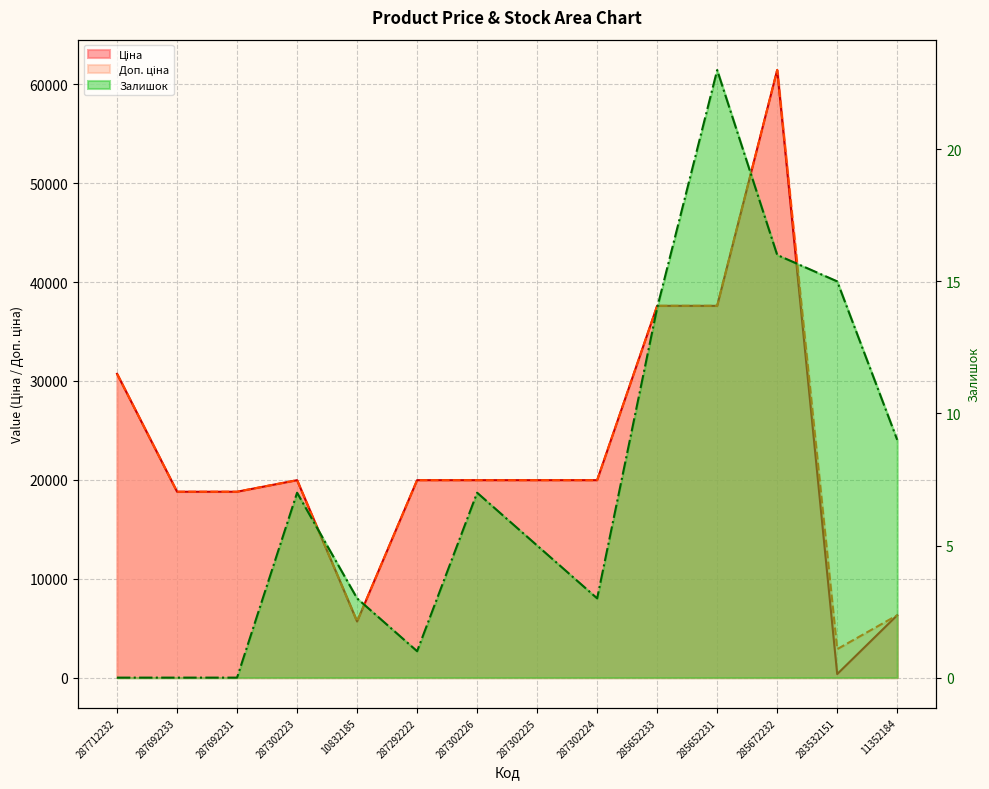

What are all the series names shown in the legend?

Ціна, Доп. ціна, Залишок